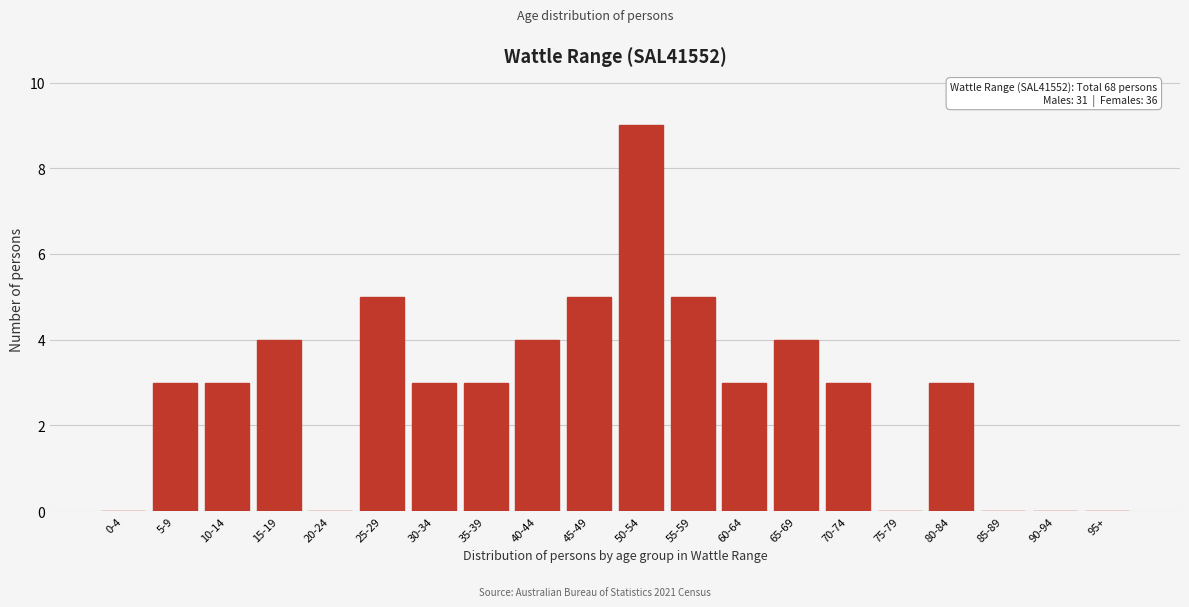

Reading left to right, list all the values displayed in this chart.

0-4=0	5-9=3	10-14=3	15-19=4	20-24=0	25-29=5	30-34=3	35-39=3	40-44=4	45-49=5	50-54=9	55-59=5	60-64=3	65-69=4	70-74=3	75-79=0	80-84=3	85-89=0	90-94=0	95+=0